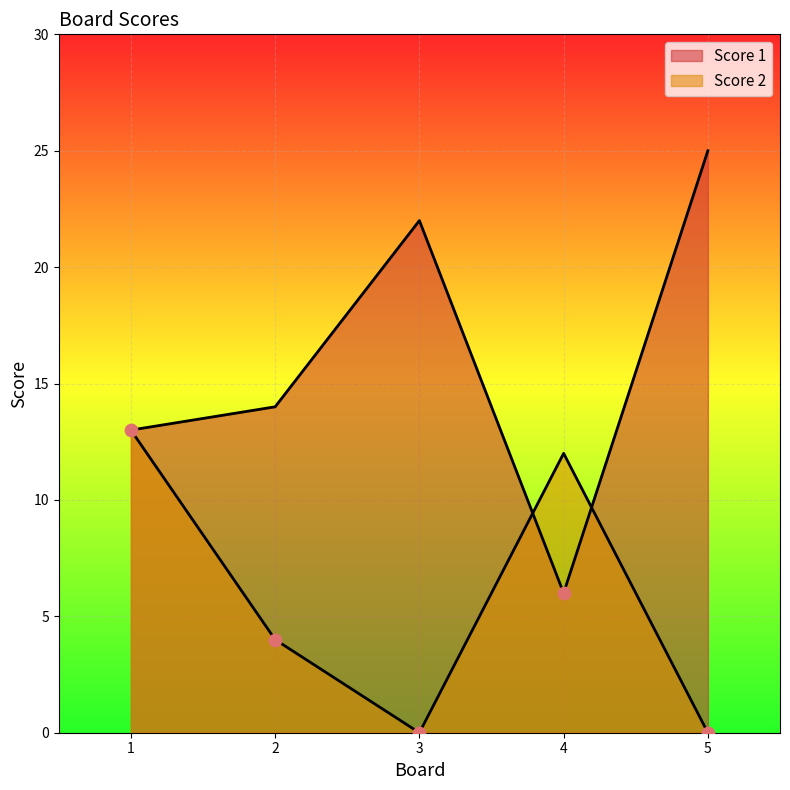

What is the total value across all series at 3?

22